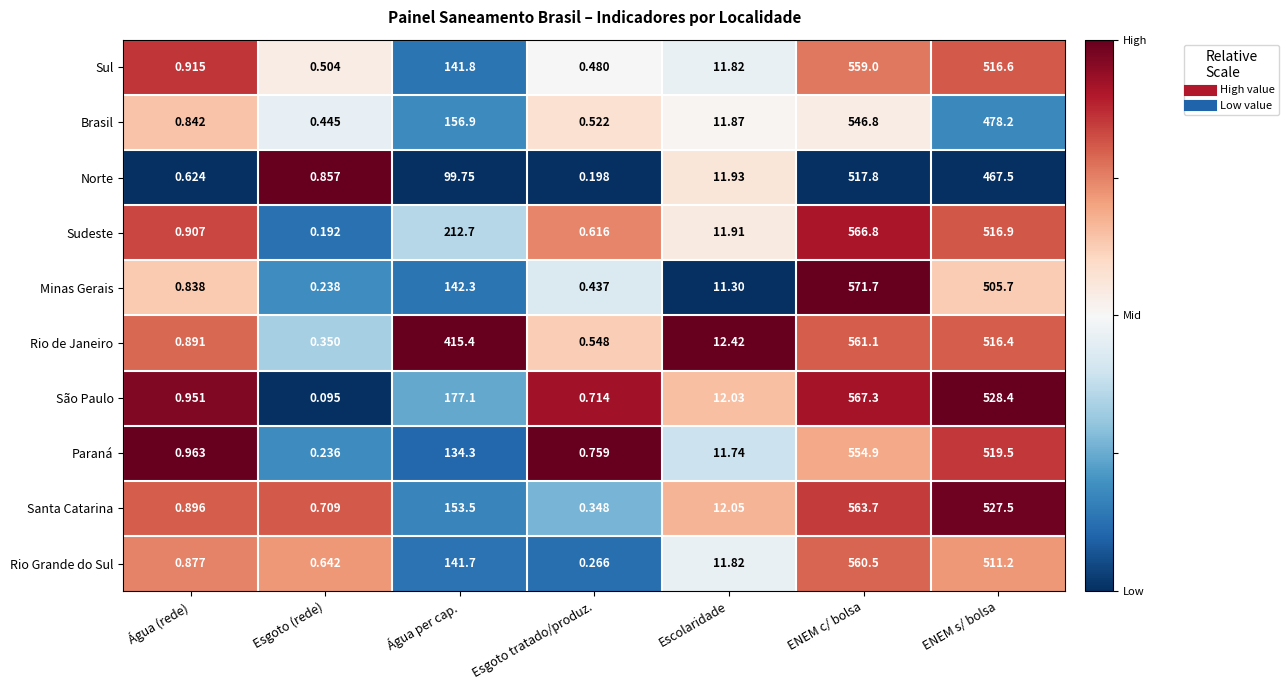

At which label does São Paulo reach its peak?

ENEM c/ bolsa